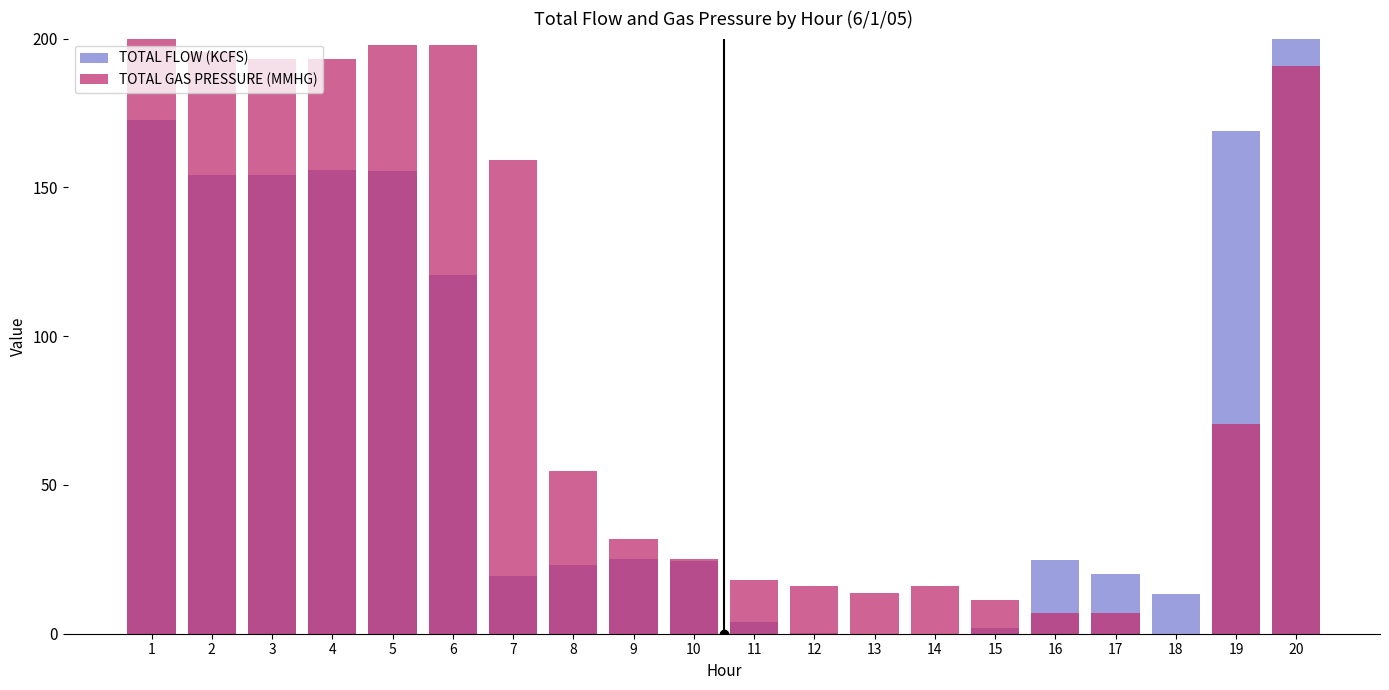

Where is TOTAL FLOW (KCFS) nearest to the value 100?

6